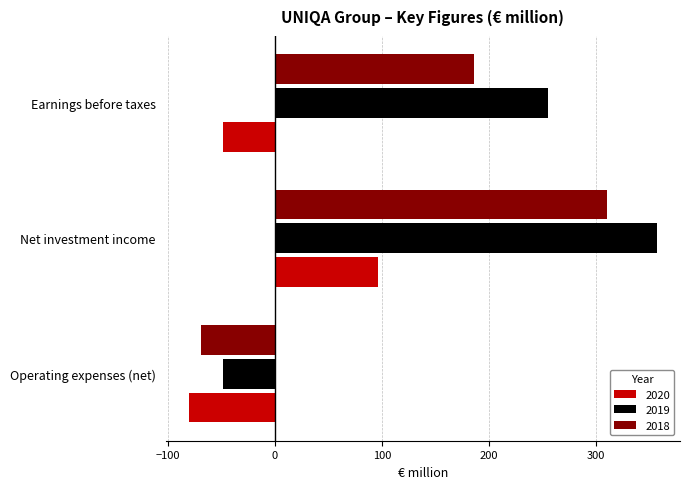

At which category is the sum across all series the highest?

Net investment income